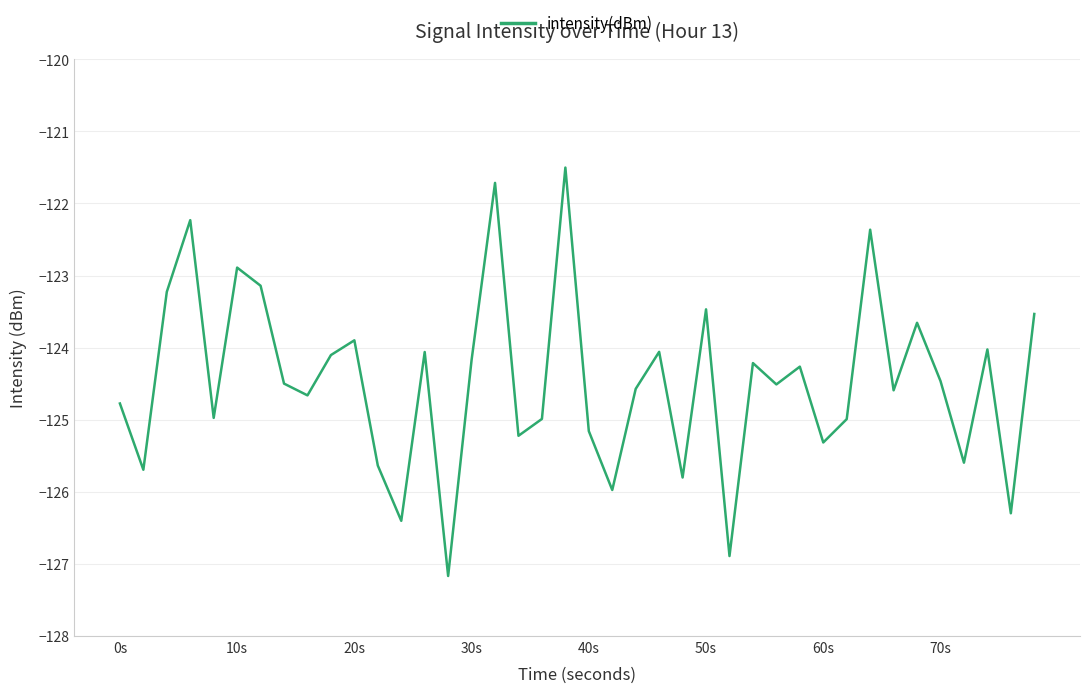

What is the maximum value shown in the chart?

-121.5